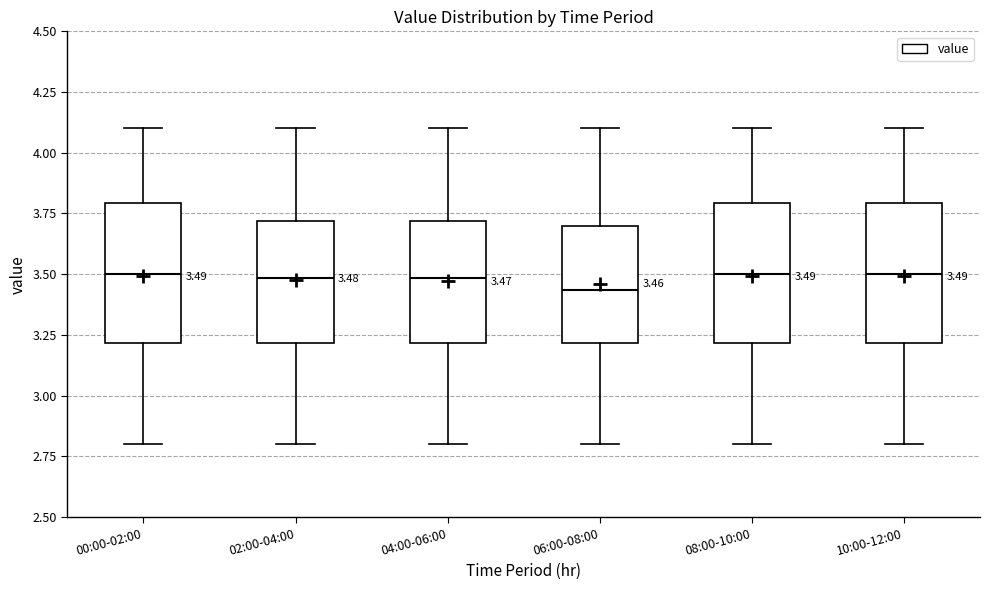

Which box has the lowest median line?

06:00-08:00